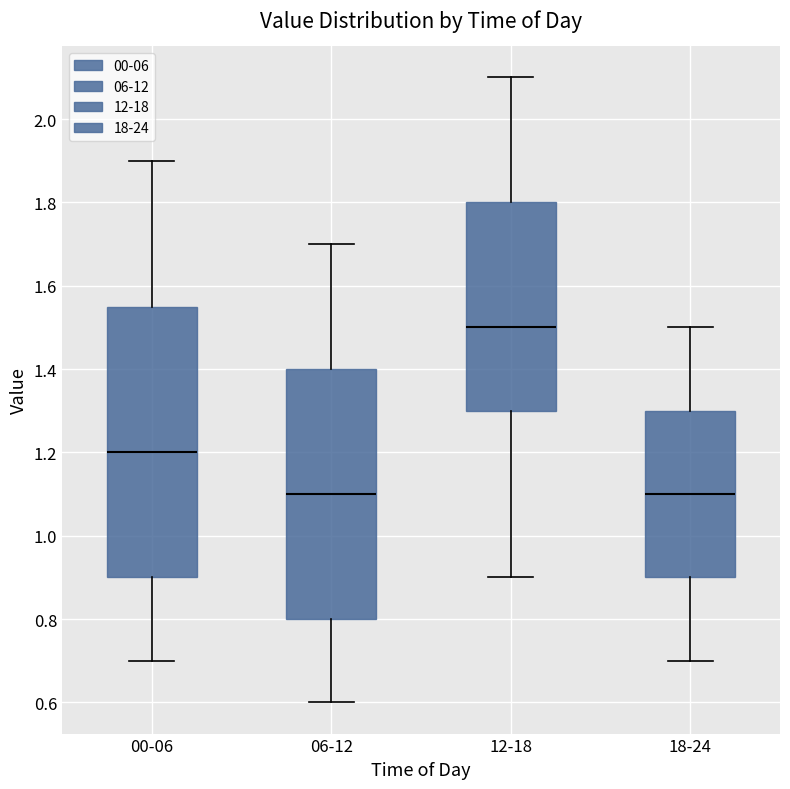

Where is the lower edge of the box for 06-12 on the y-axis? The values are not printed on the chart, so give them approximately, as read against the axis.

0.80